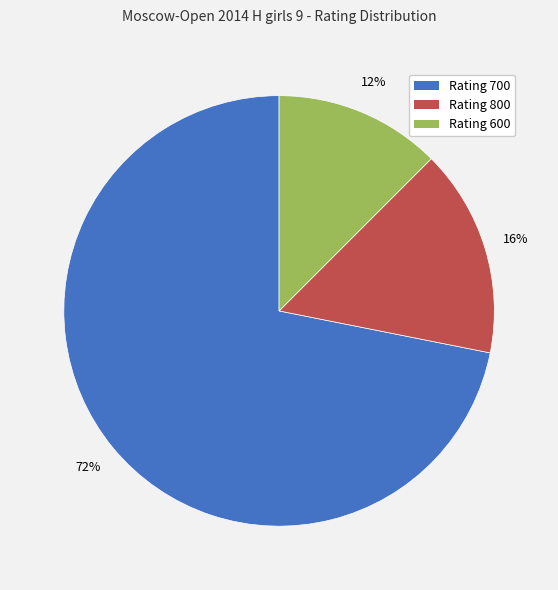

What is the largest slice in the pie chart?

Rating 700